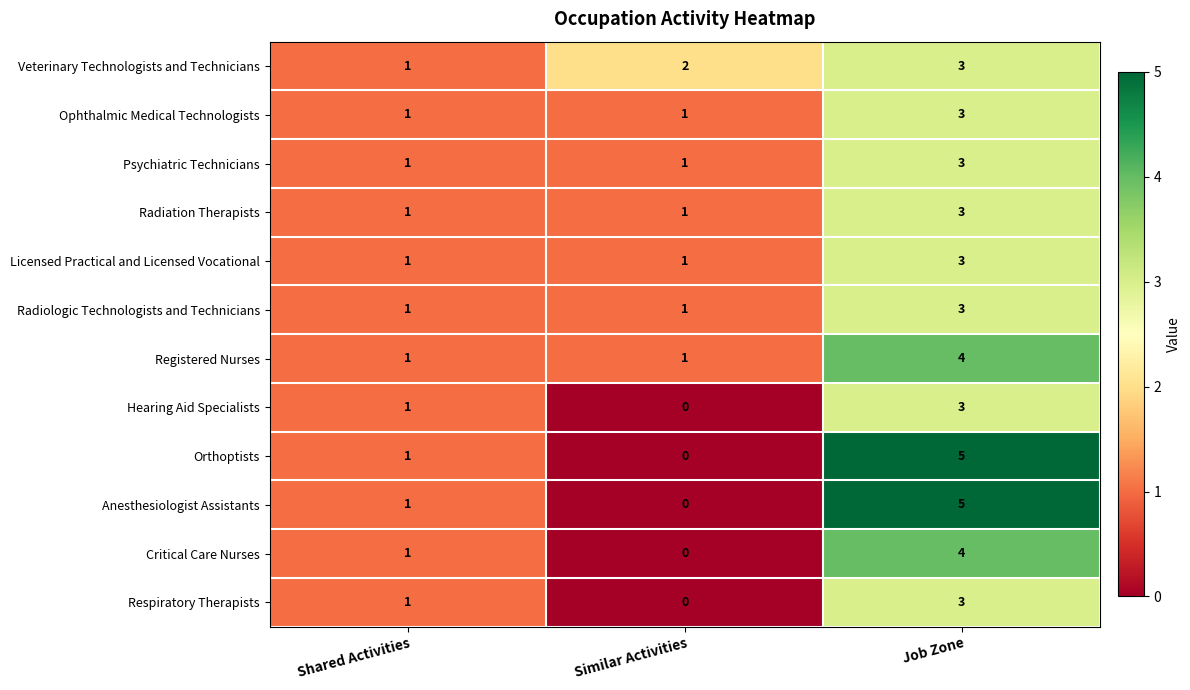

Rank the categories by Hearing Aid Specialists value from lowest to highest.

Similar Activities, Shared Activities, Job Zone